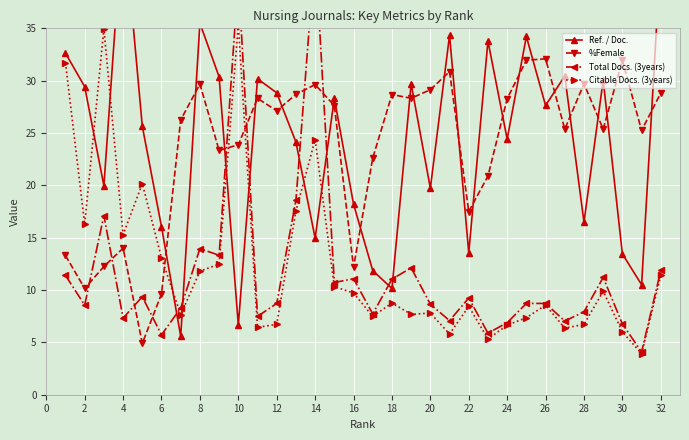

After their last crossing, which series has the higher values: Citable Docs. (3years) or %Female?

%Female